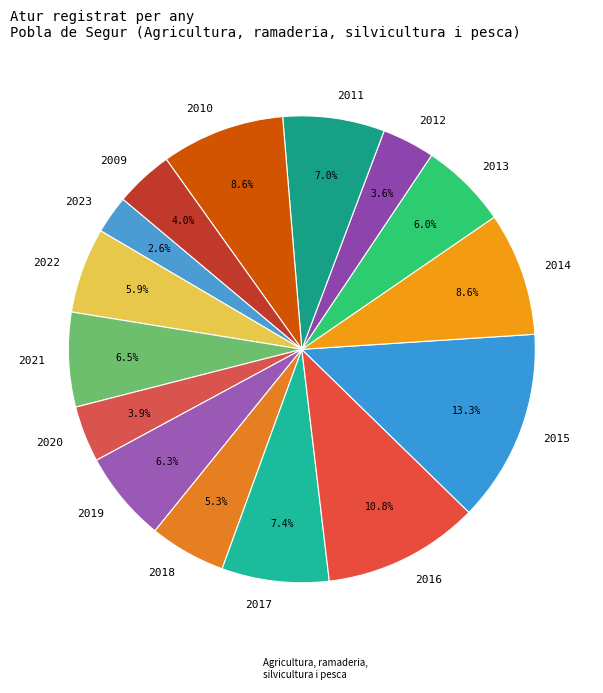

Combined, do 2018 and 2023 account for over 50%?

No